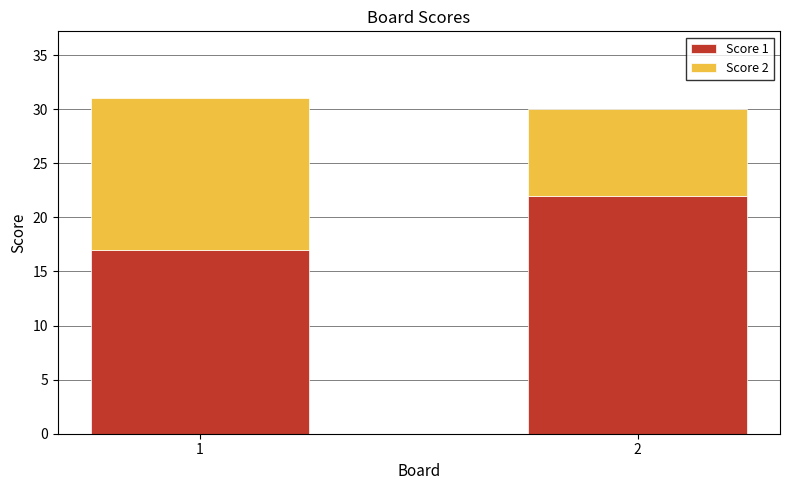

Reading right to left, list the values for the Score 1 series.

2=22	1=17